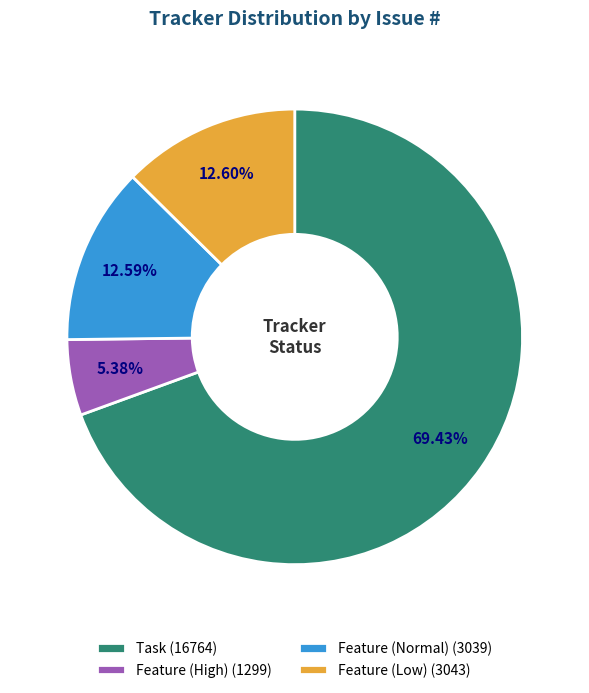

Which slice is the smallest?

Feature (High)